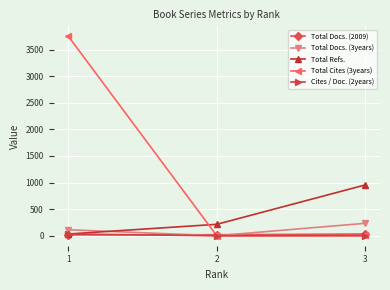

Which series has the largest total across all categories?

Total Cites (3years)